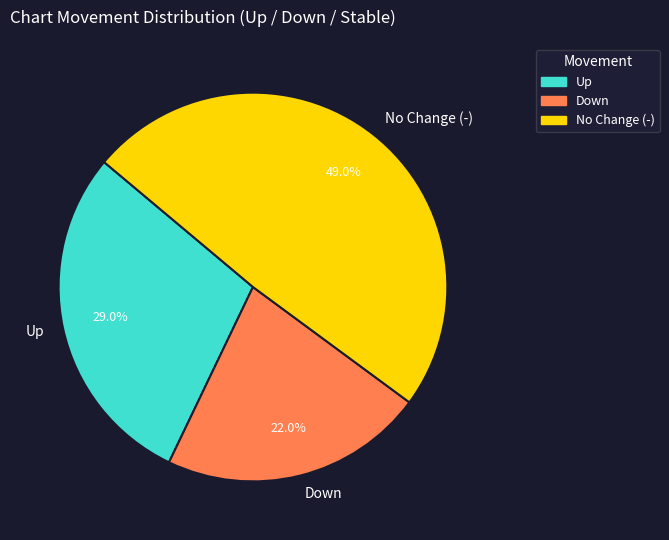

How much of the chart is everything except No Change (-)?

51.0%